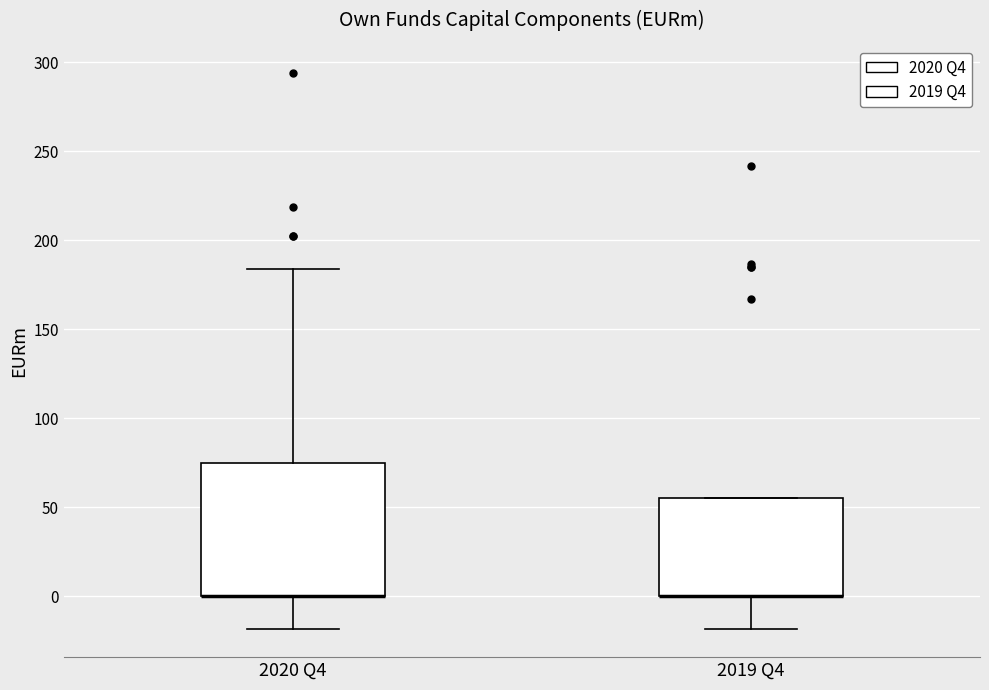

Where is the upper edge of the box for 2020 Q4 on the y-axis? The values are not printed on the chart, so give them approximately, as read against the axis.

75